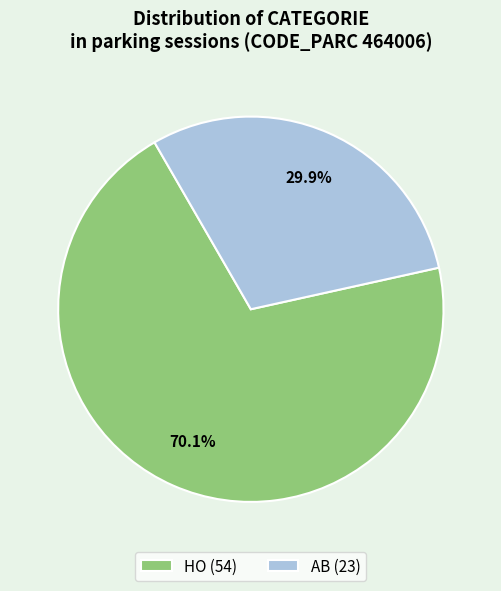

Approximately how many times larger is the value at AB compared to HO?

0.4